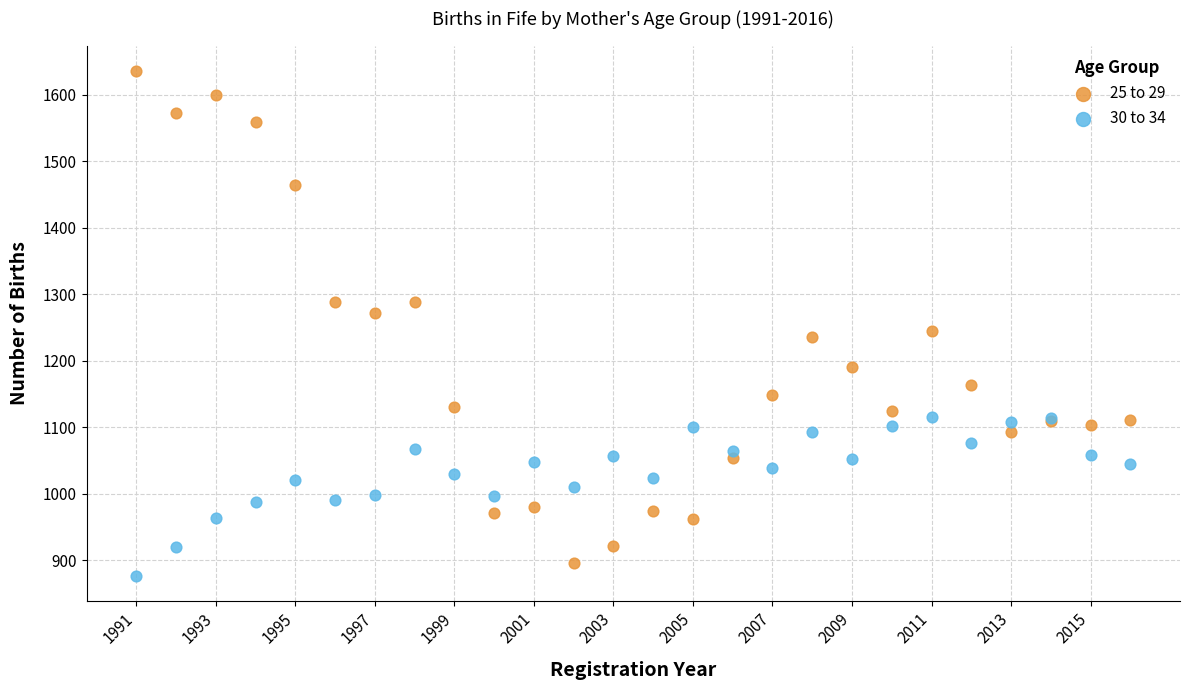

Which series has the widest spread of Y values?

25 to 29